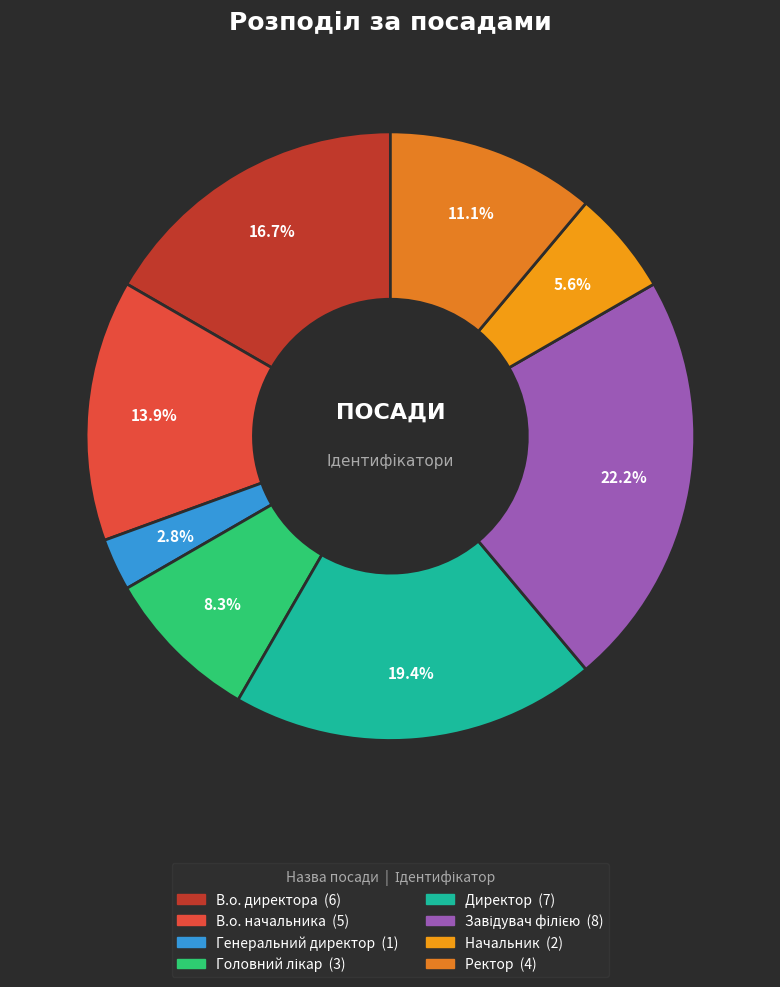

The В.о. начальника slice represents 6% of the pie. True or false?

False